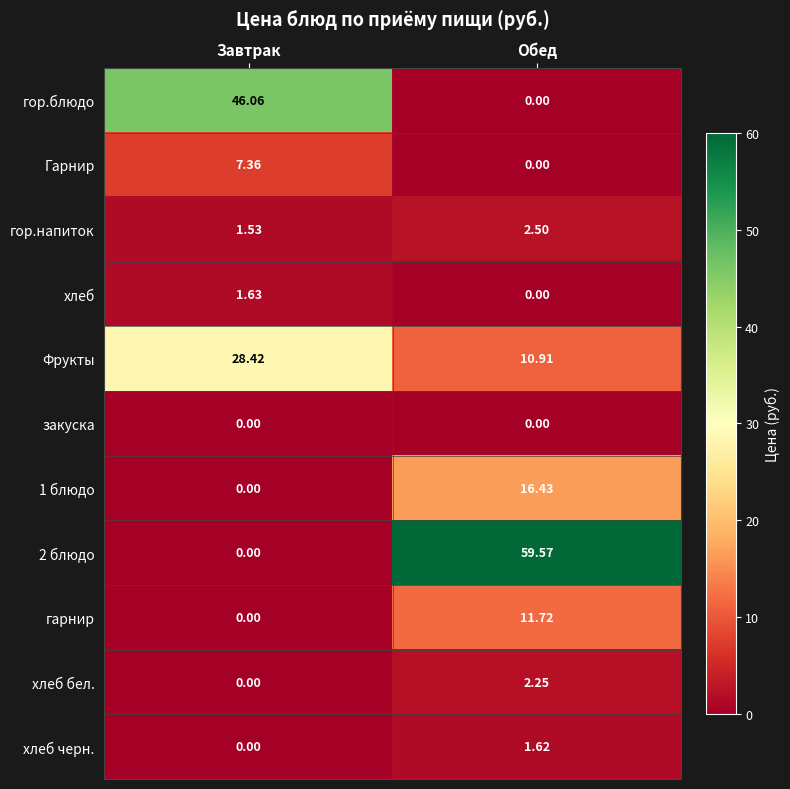

Which label corresponds to the largest value in the chart?

Обед